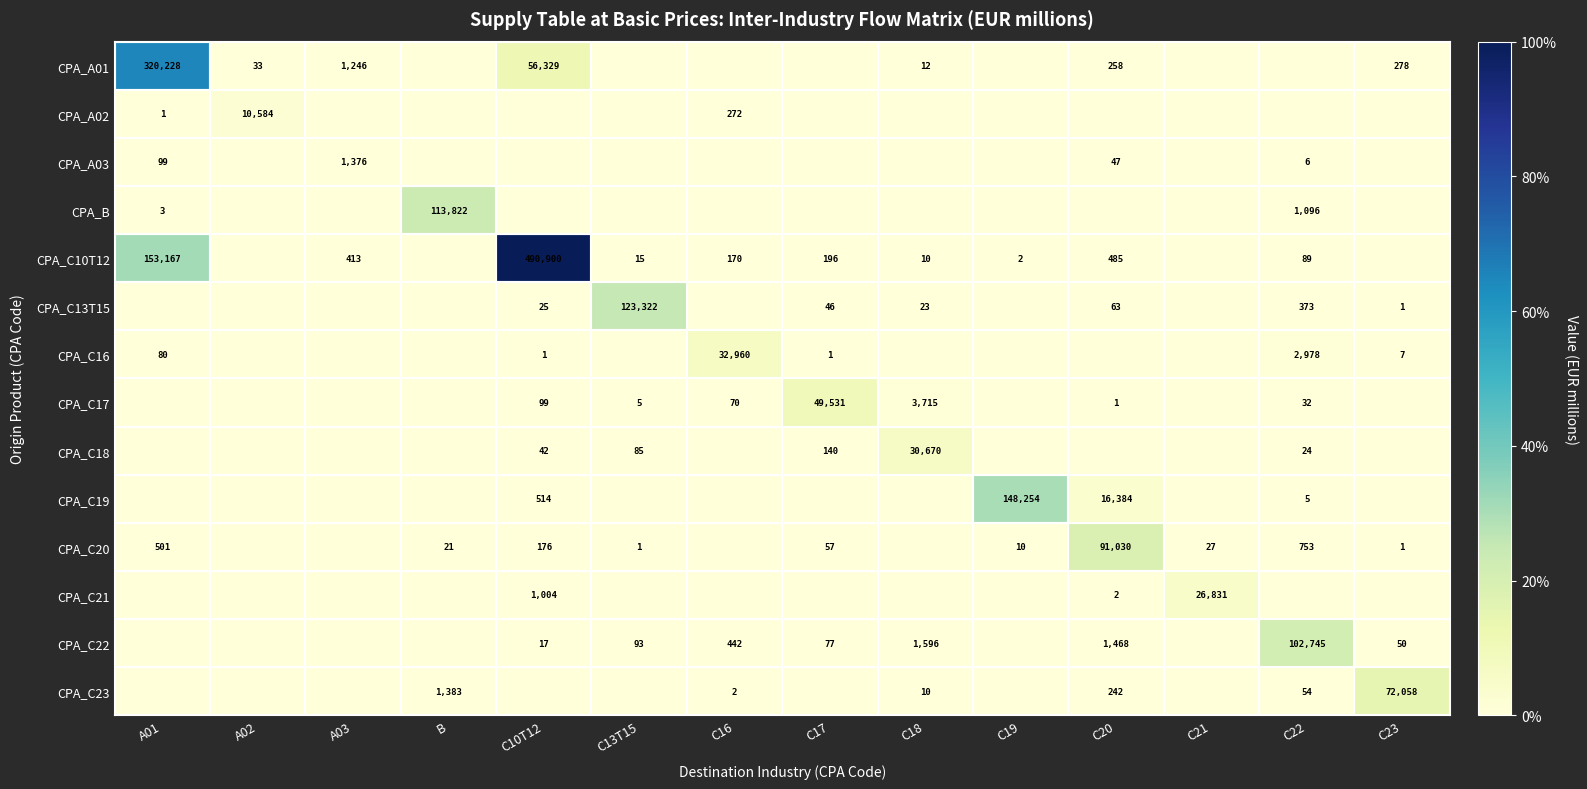

At which category does the chart reach its minimum across all series?

B